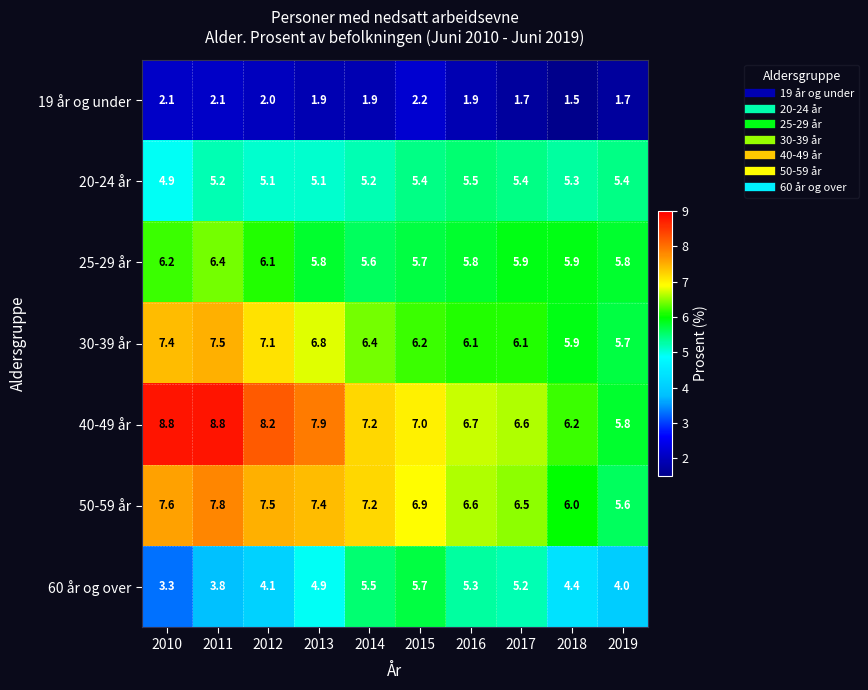

The 60 år og over series shows 3.8 at 2011. True or false?

True